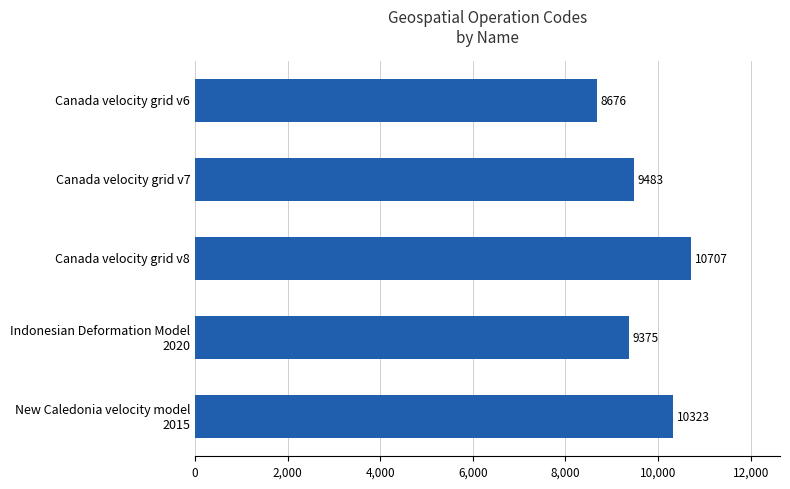

What is the minimum value shown in the chart?

8676